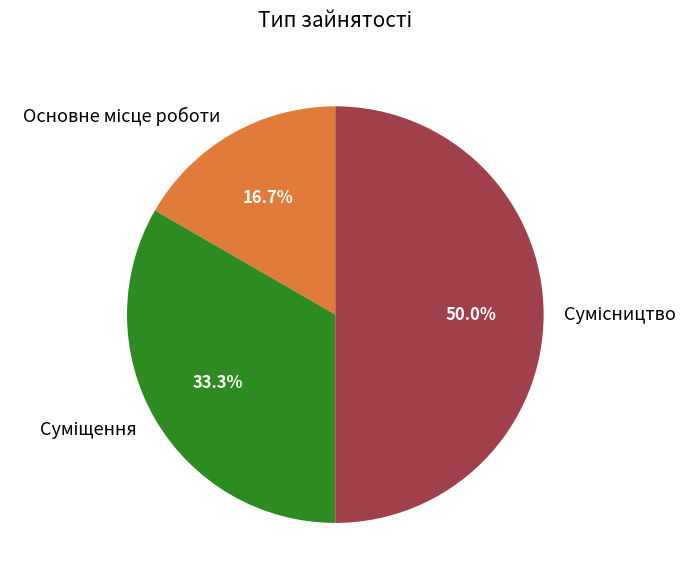

To the nearest percent, what is the difference between the Основне місце роботи and Сумісництво slice percentages?

33%